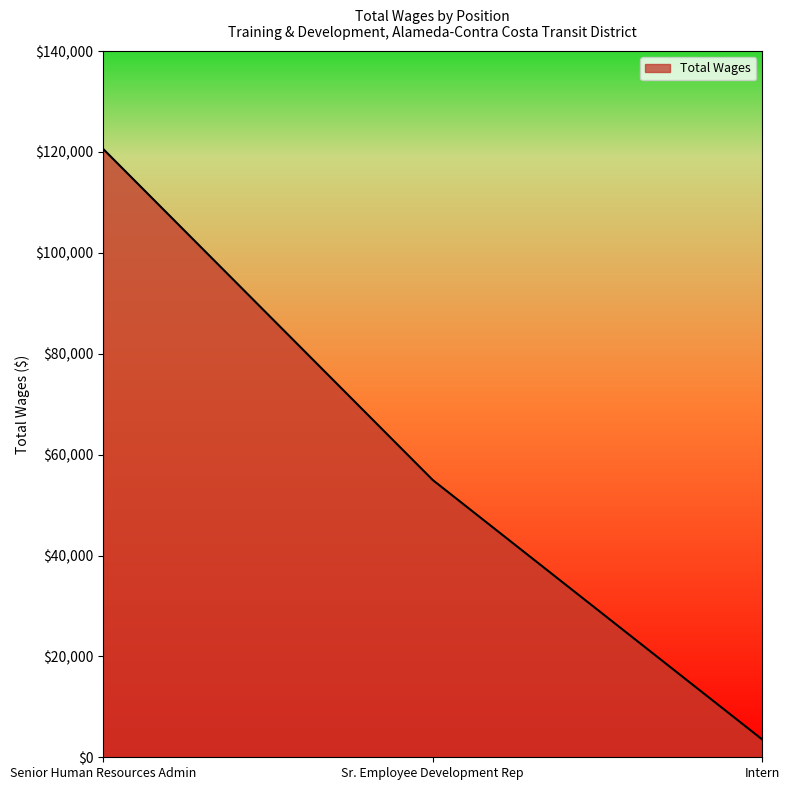

Between Senior Human Resources Admin and Intern, which is larger?

Senior Human Resources Admin